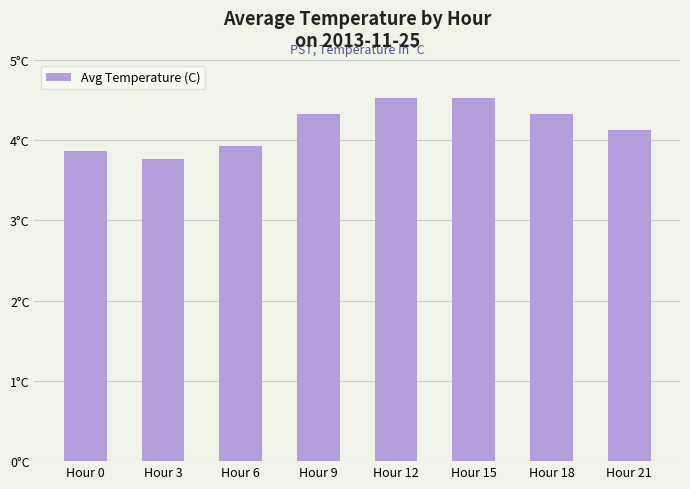

Where does the data first go above 4?

Hour 9